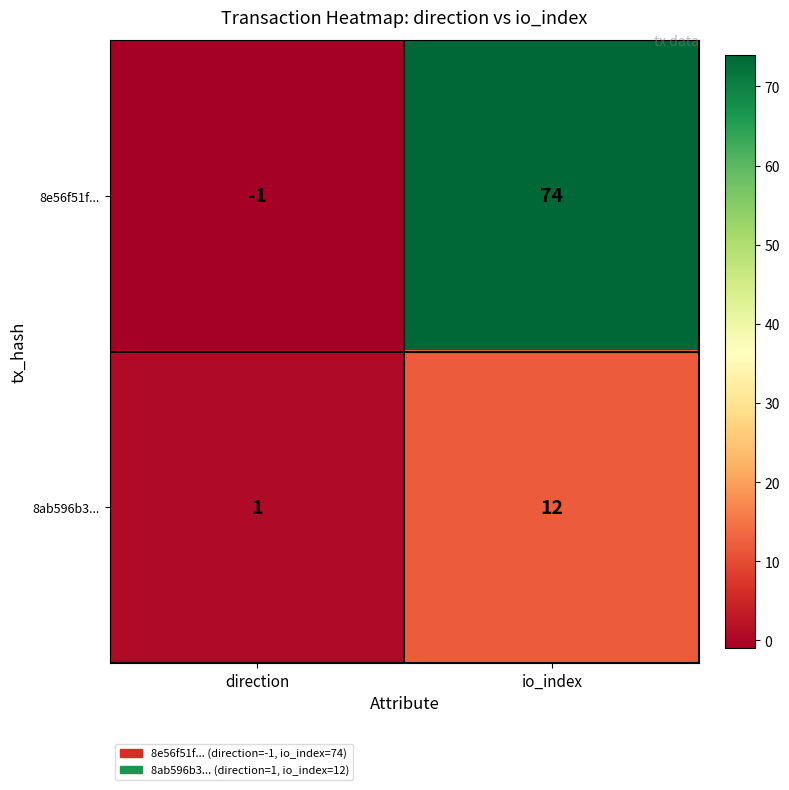

At which category is the sum across all series the highest?

io_index